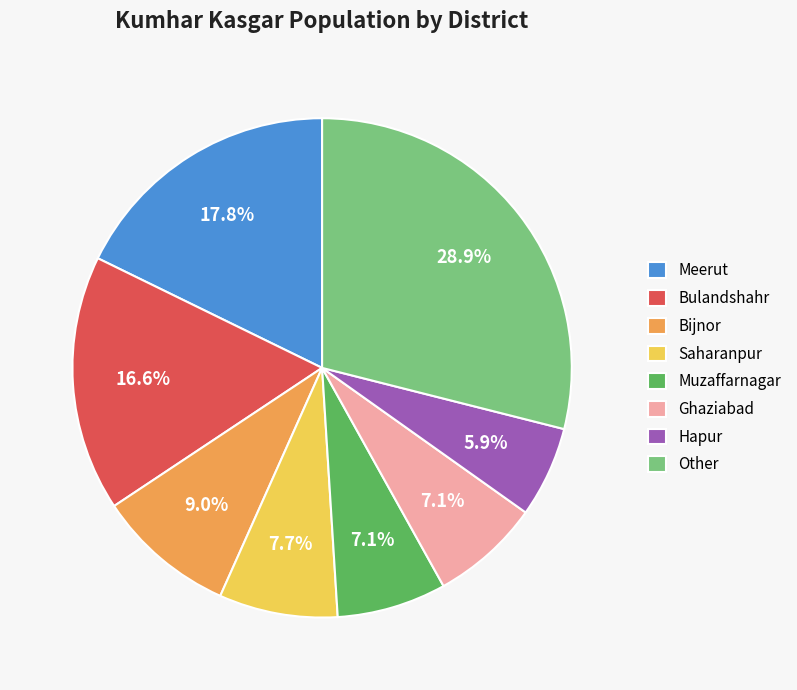

What percentage is the Ghaziabad slice, to the nearest percent?

7%